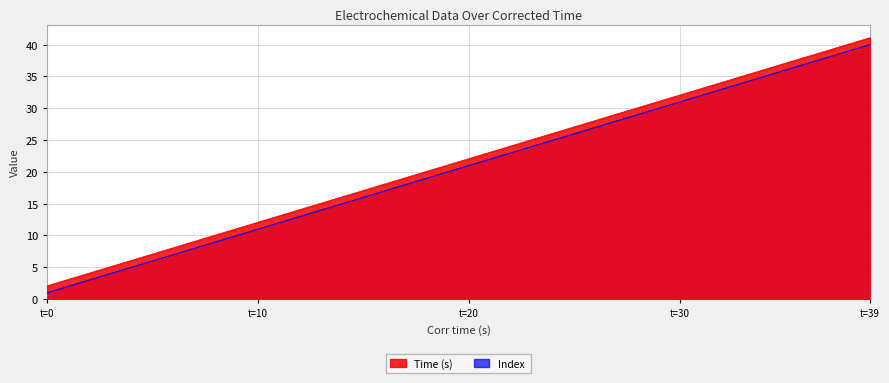

True or false: Index has more than 0 interior local peaks.

False